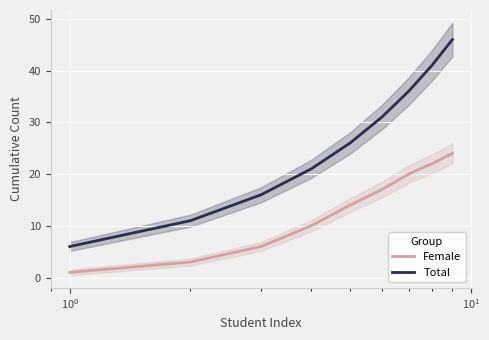

True or false: Total and Female intersect in this chart.

False